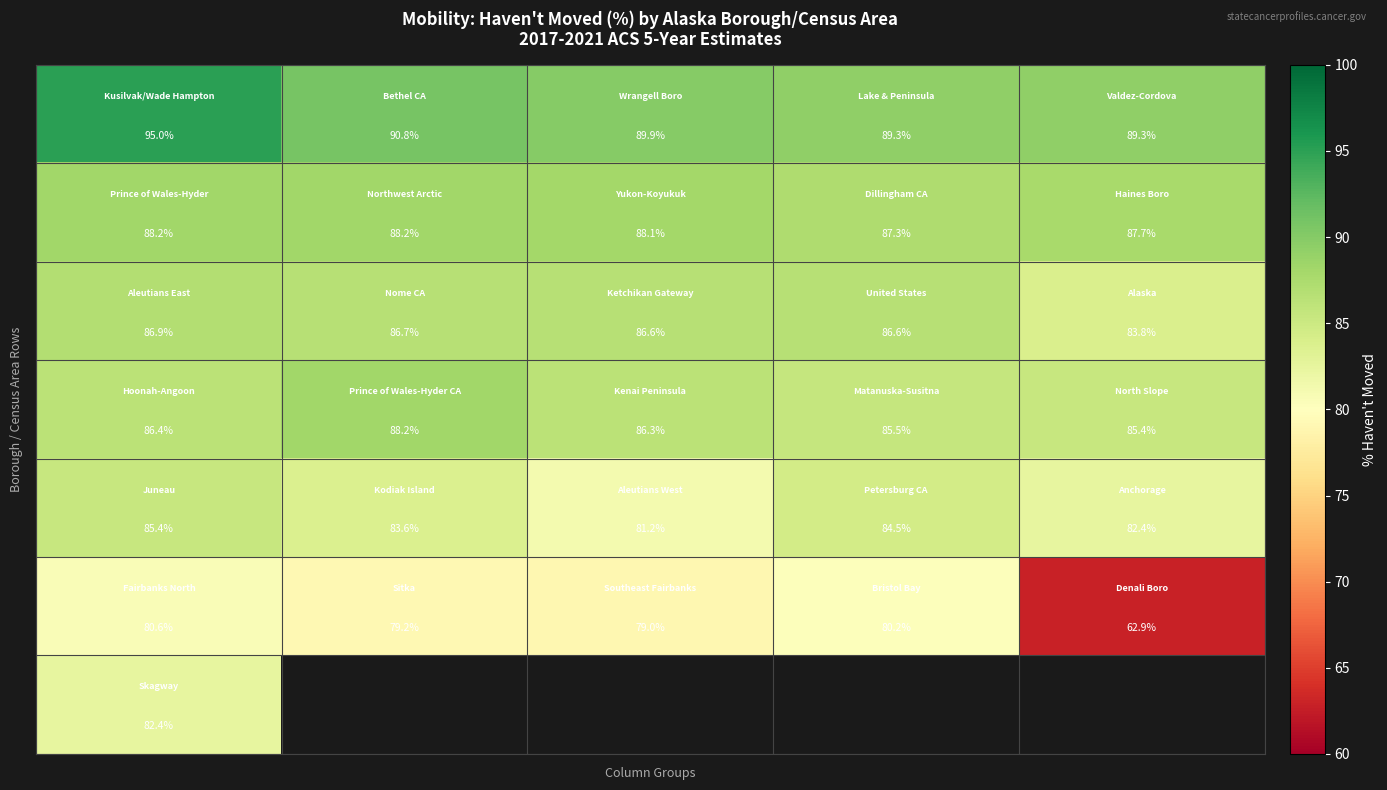

At how many categories does at least one series exceed 92?

1